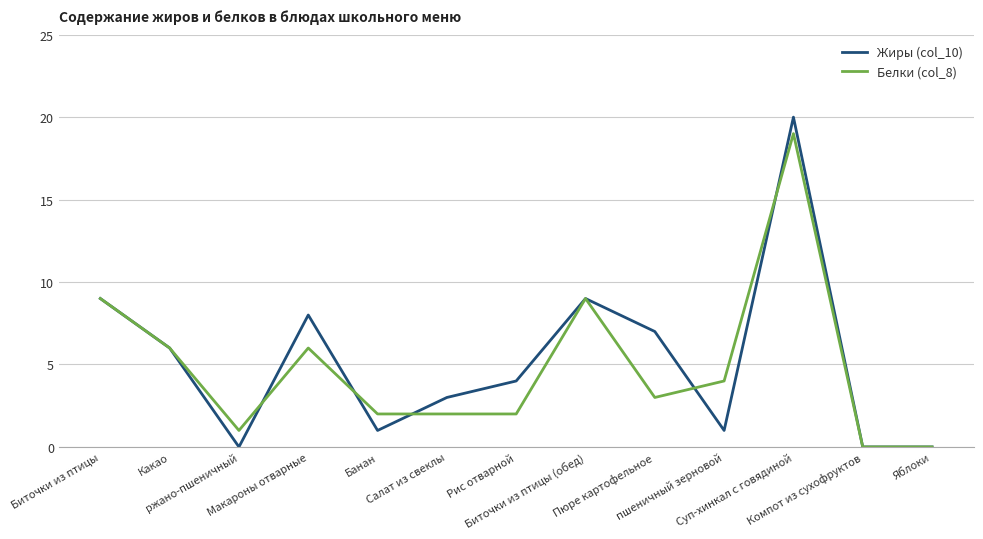

Reading left to right, list all the values displayed in this chart.

Жиры (col_10): Биточки из птицы=9	Какао=6	ржано-пшеничный=0	Макароны отварные=8	Банан=1	Салат из свеклы=3	Рис отварной=4	Биточки из птицы (обед)=9	Пюре картофельное=7	пшеничный зерновой=1	Суп-хинкал с говядиной=20	Компот из сухофруктов=0	Яблоки=0
Белки (col_8): Биточки из птицы=9	Какао=6	ржано-пшеничный=1	Макароны отварные=6	Банан=2	Салат из свеклы=2	Рис отварной=2	Биточки из птицы (обед)=9	Пюре картофельное=3	пшеничный зерновой=4	Суп-хинкал с говядиной=19	Компот из сухофруктов=0	Яблоки=0